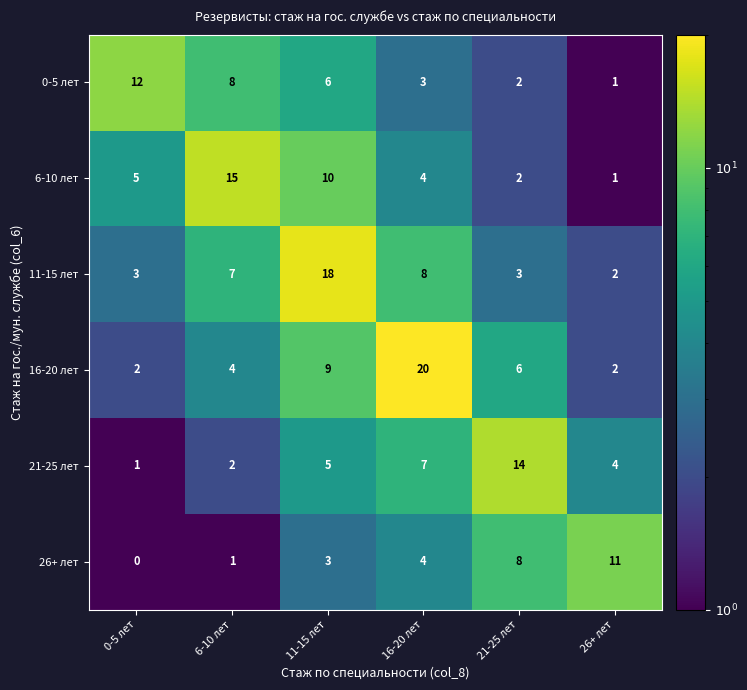

What is the spread (max minus min) of values at 11-15 лет?

15